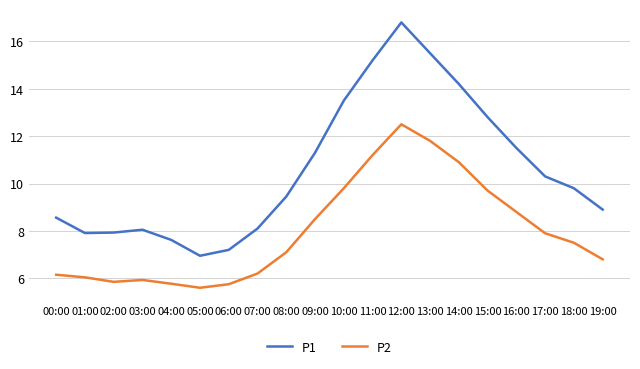

Between 01:00 and 19:00, which series saw the biggest shift?

P1